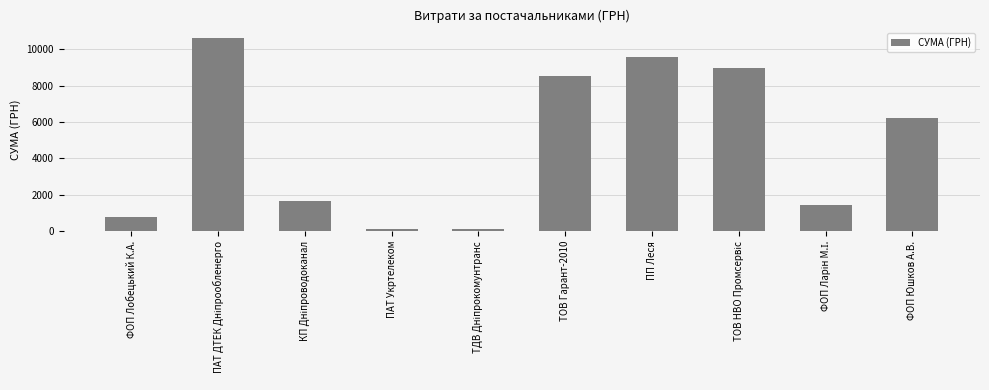

At which label is the value closest to 5357?

ФОП Юшков А.В.